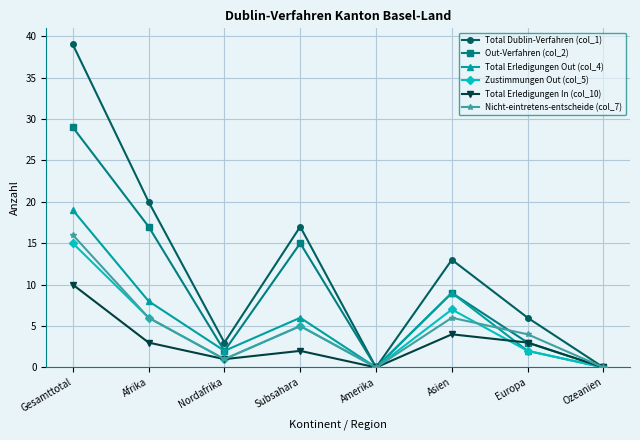

In Out-Verfahren (col_2), how many points are higher than both neighbors (excluding endpoints)?

2